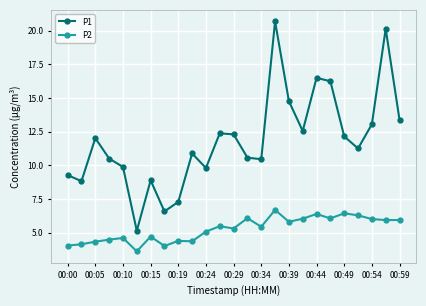

Which series has the largest total across all categories?

P1